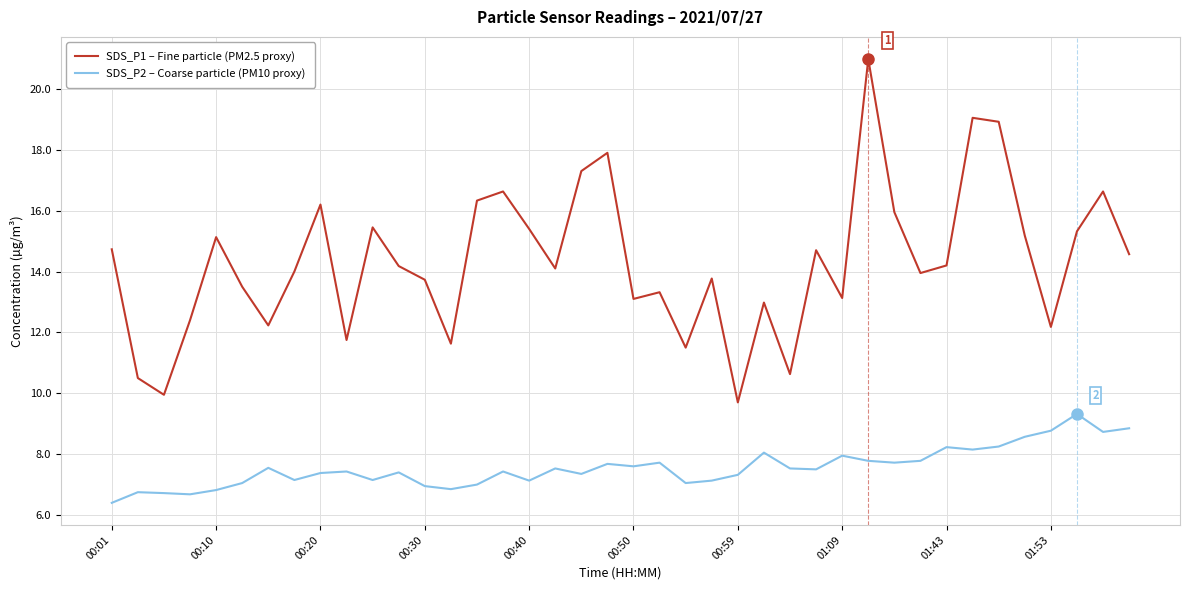

Does the chart display data point markers on the line(s)?

No